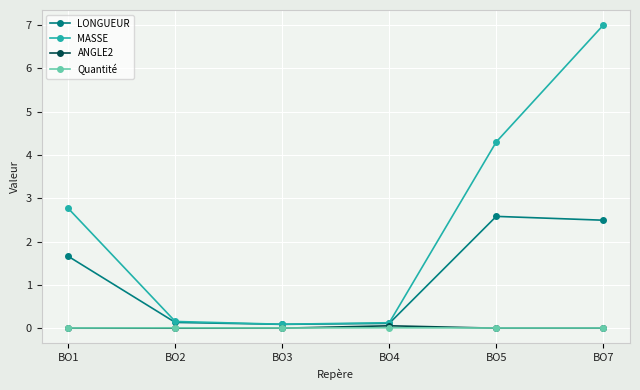

The LONGUEUR series shows 1.4 at BO5. True or false?

False